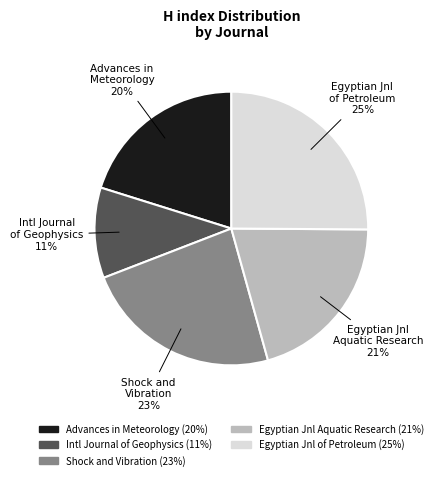

What is the smallest slice in the pie chart?

Intl Journal of Geophysics